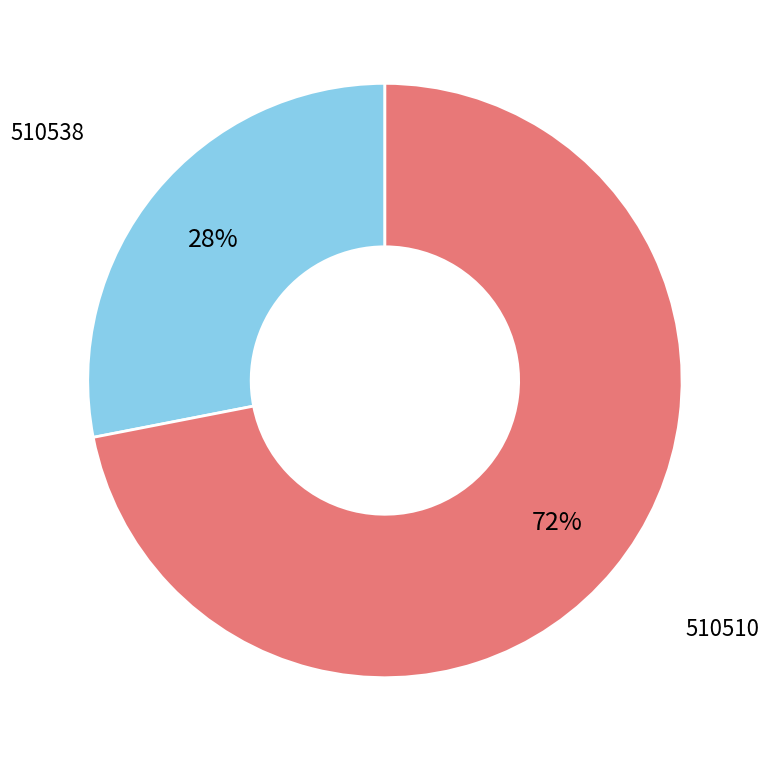

How many segments does this pie chart have?

2